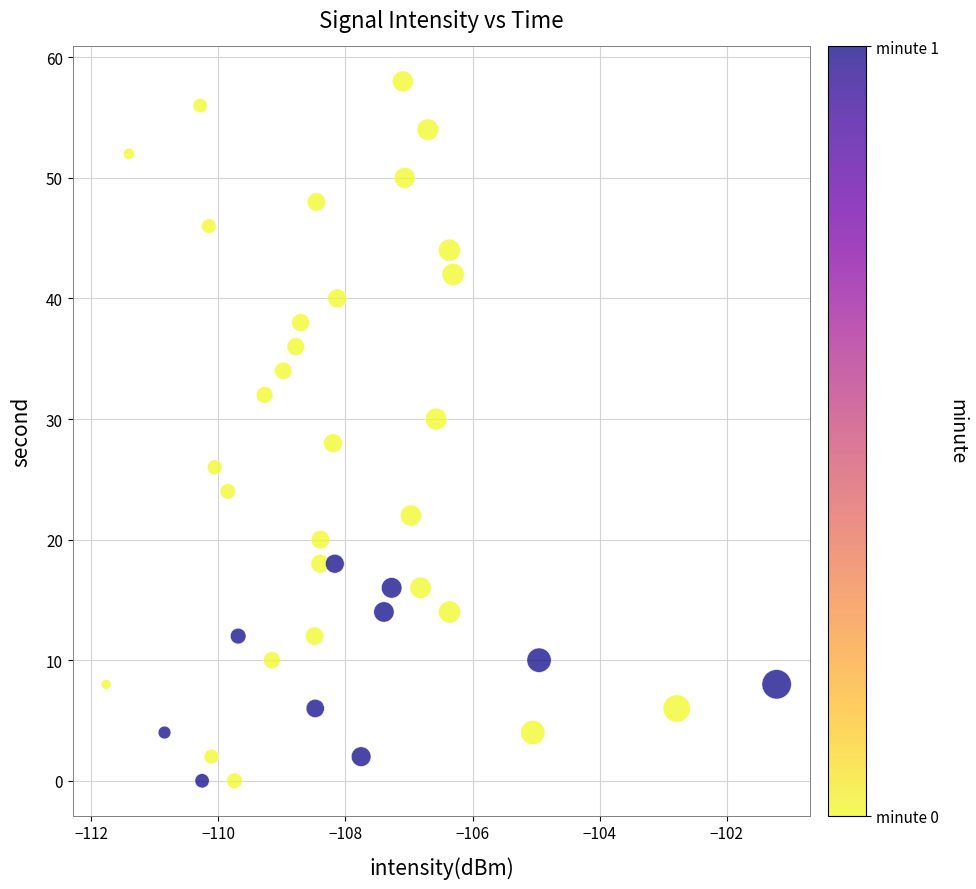

What is the range of Y values (max minus min)?

58